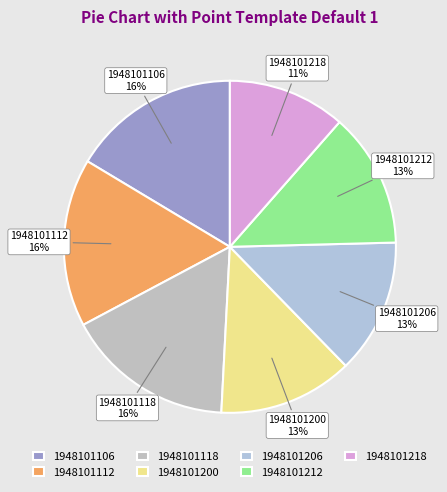

What percentage is the 1948101106 slice, to the nearest percent?

16%